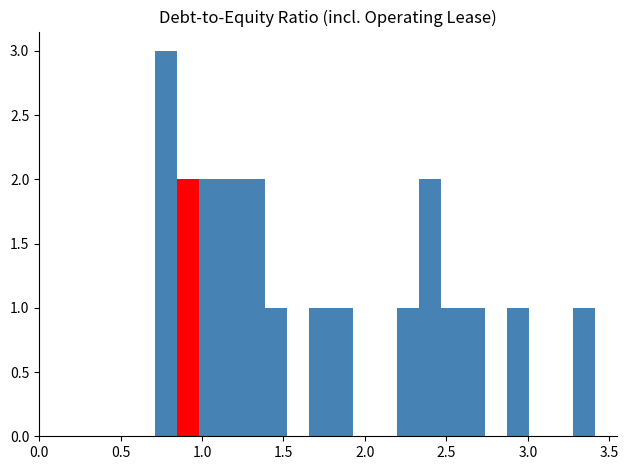

Around what value on the x-axis is the tallest bar? Give the approximate position of its centre, as read against the axis.

0.80